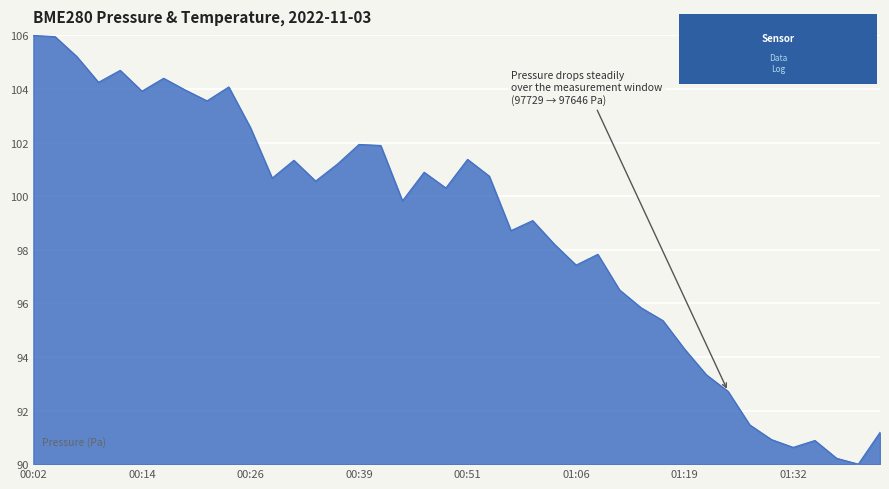

What is the maximum value shown in the chart?

106.0